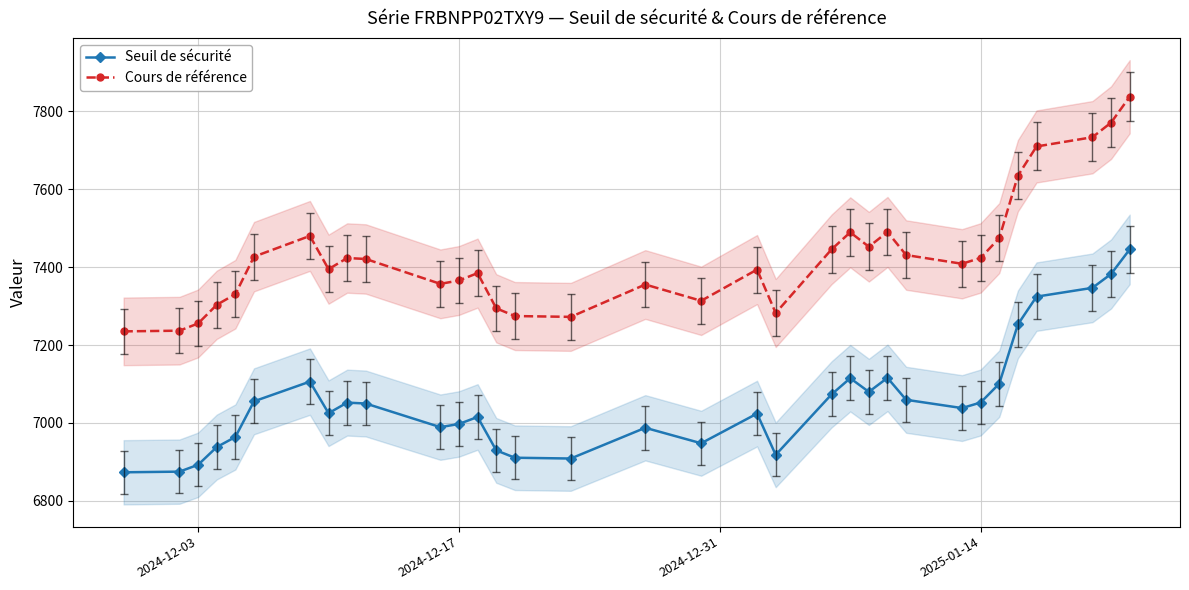

True or false: Cours de référence has more than 2 points higher than both neighbors.

True